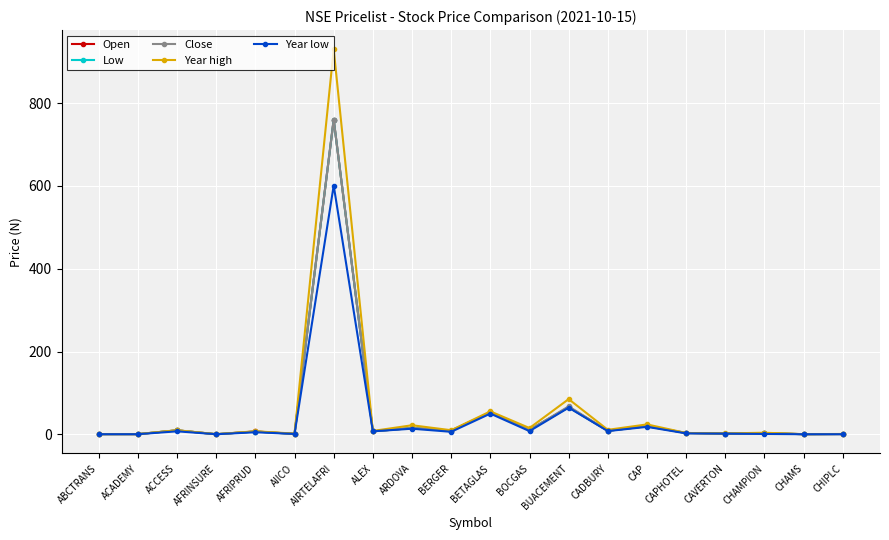

Which series has the largest total across all categories?

Year high